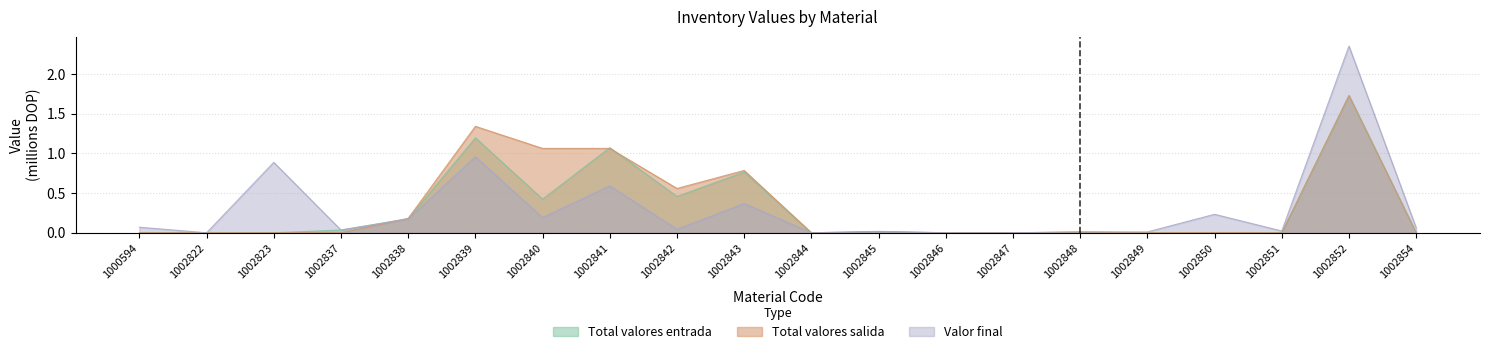

Which series has the largest total across all categories?

Total valores salida